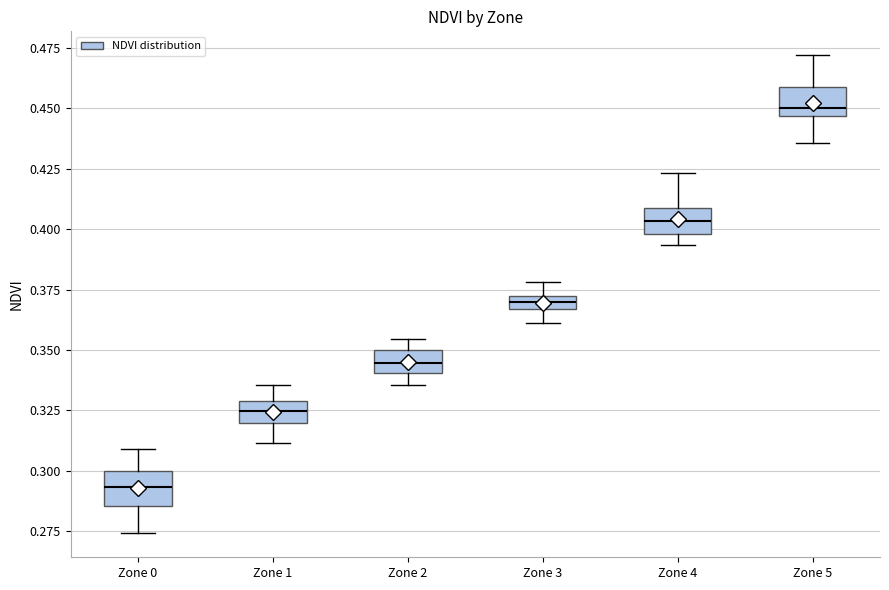

Where is the lower edge of the box for Zone 2 on the y-axis? The values are not printed on the chart, so give them approximately, as read against the axis.

0.340